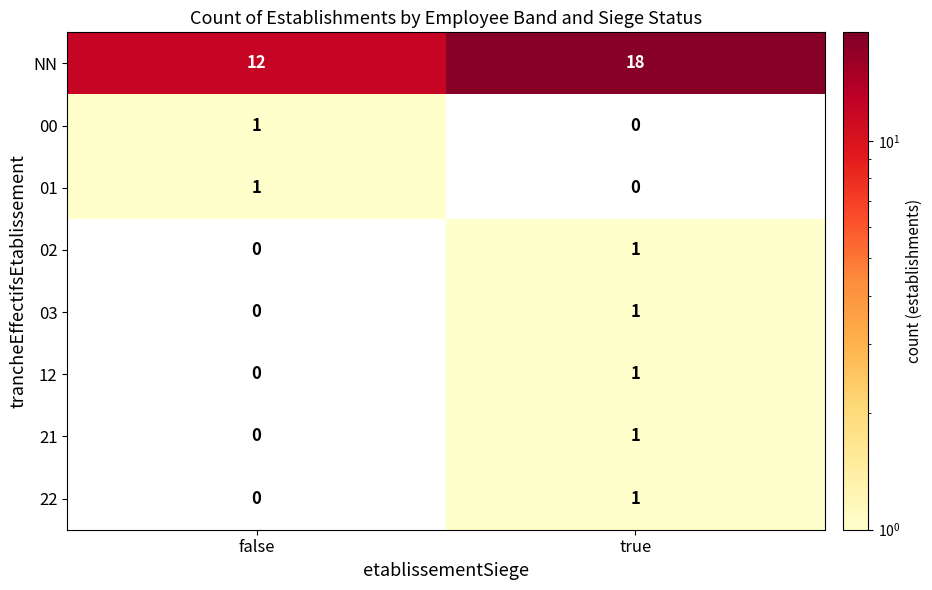

Reading left to right, what are all the values shown in this chart?

NN: false=12	true=18
00: false=1	true=0
01: false=1	true=0
02: false=0	true=1
03: false=0	true=1
12: false=0	true=1
21: false=0	true=1
22: false=0	true=1